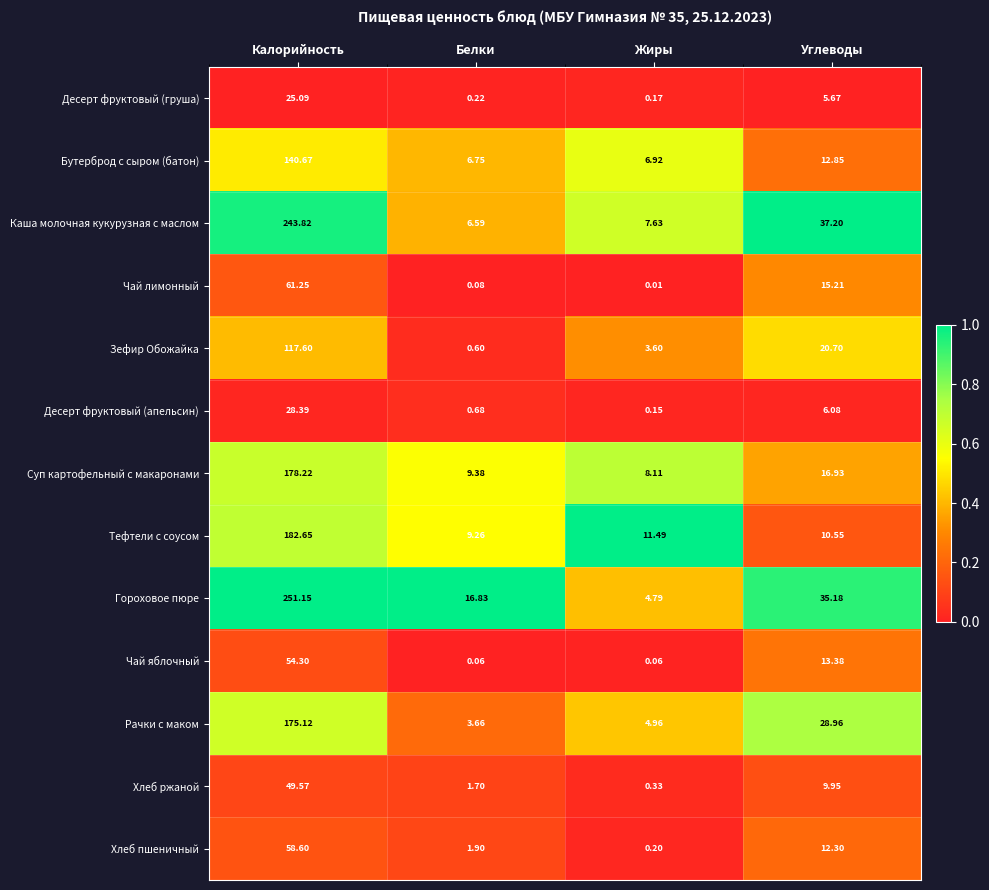

Which series has the largest total across all categories?

Гороховое пюре